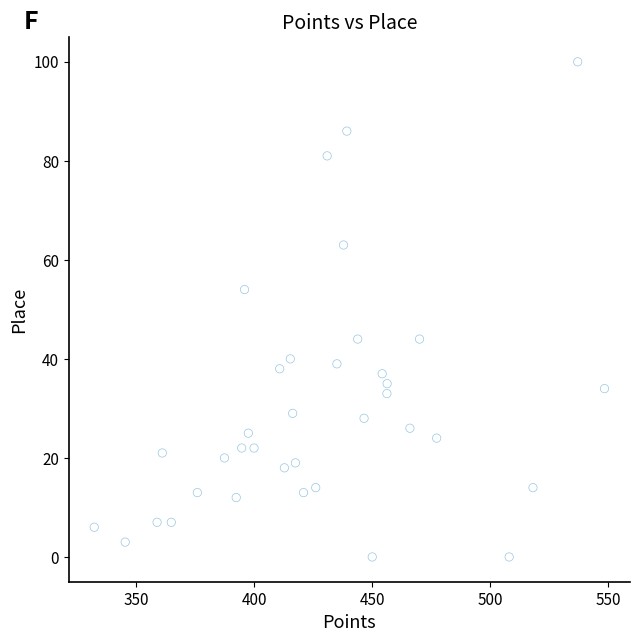

What is the range of Y values (max minus min)?

100